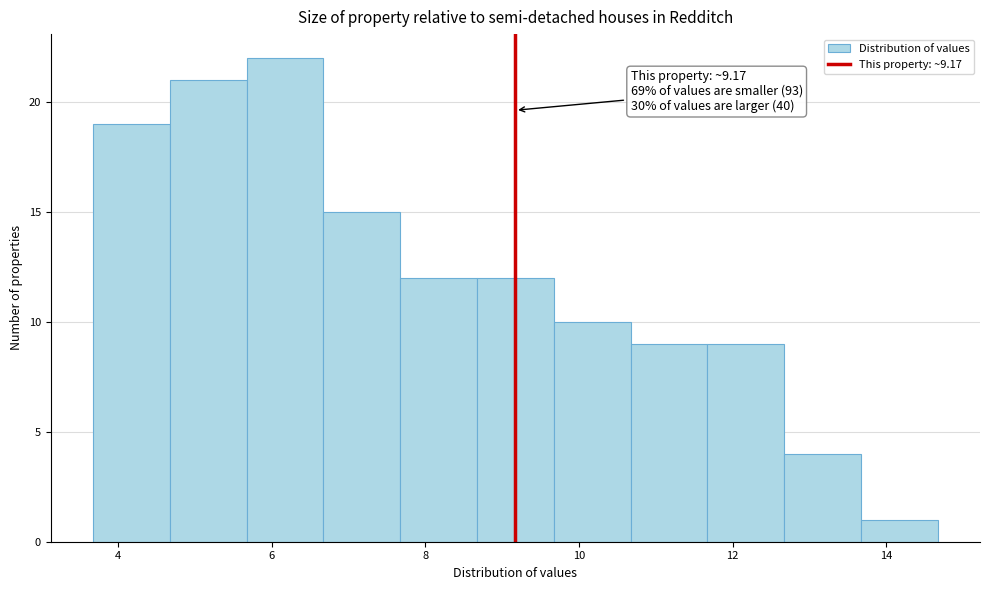

Over which range of the x-axis is the bar tallest?

5.6 to 6.6